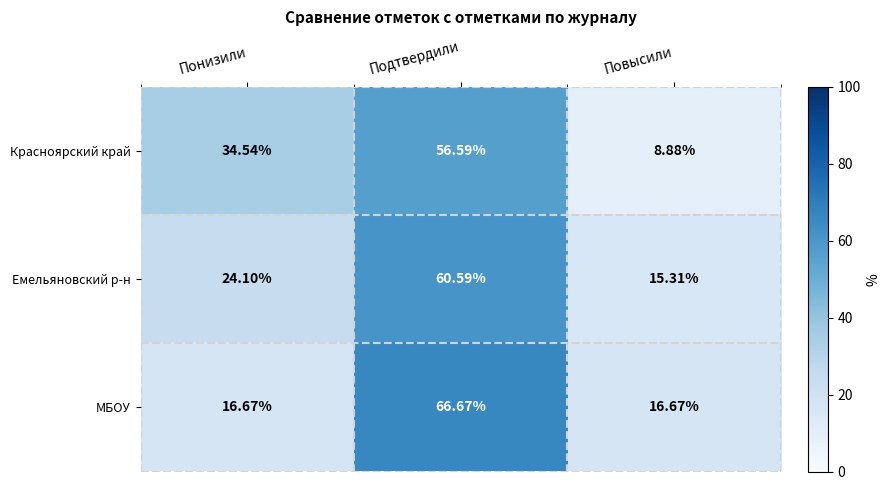

At which label does Красноярский край first exceed 34?

Понизили